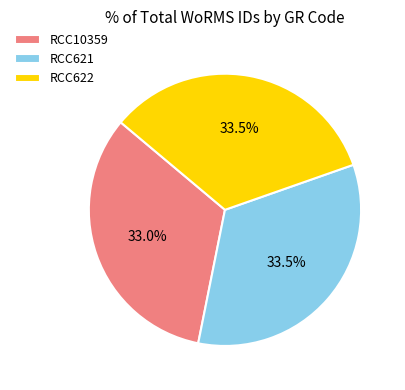

Is there a majority slice in this chart?

No